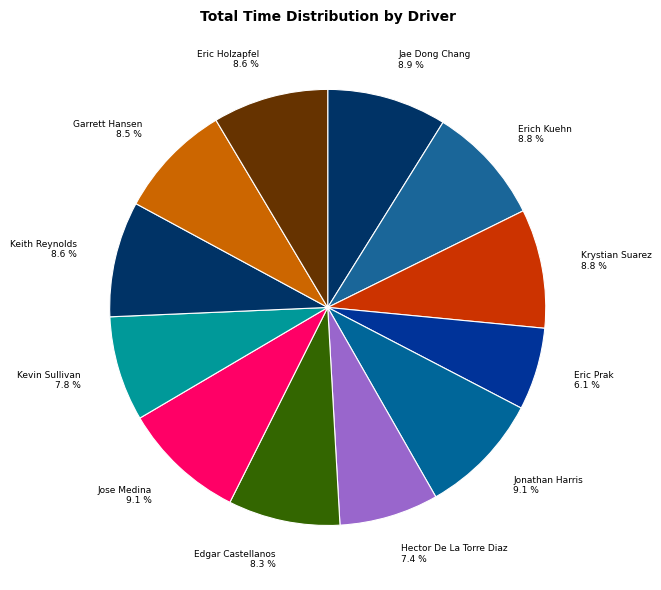

Does any single category account for the majority?

No